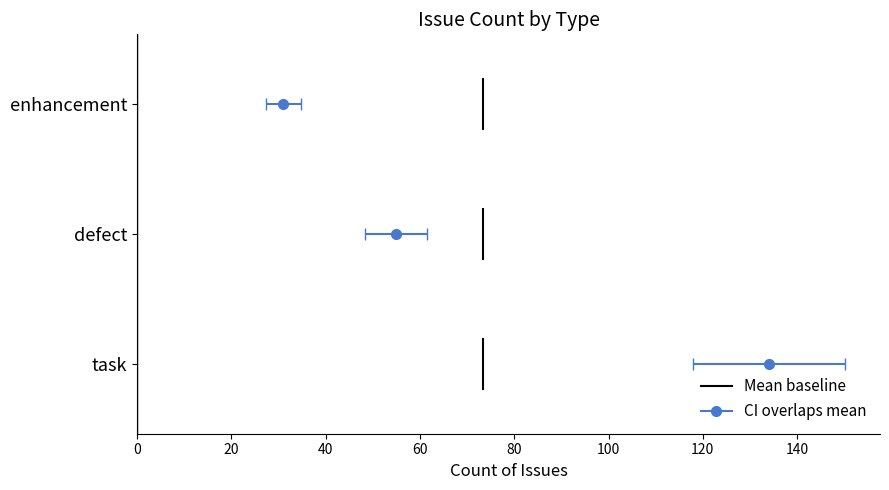

Is it true that the value at task is 217?

False